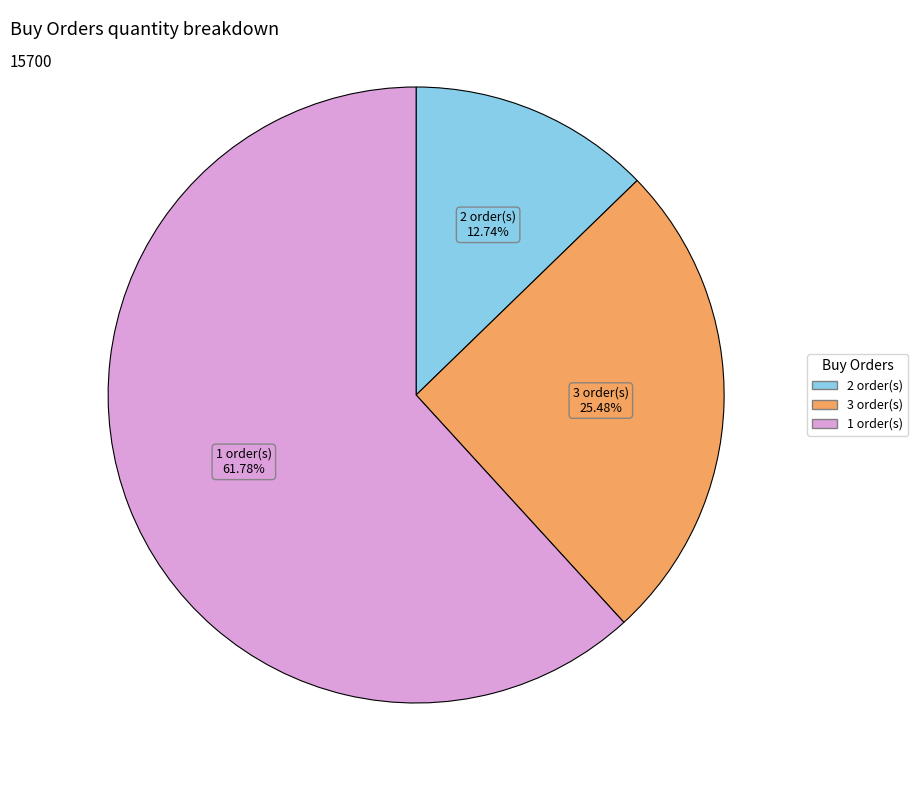

To the nearest percent, what is the average slice percentage?

33%